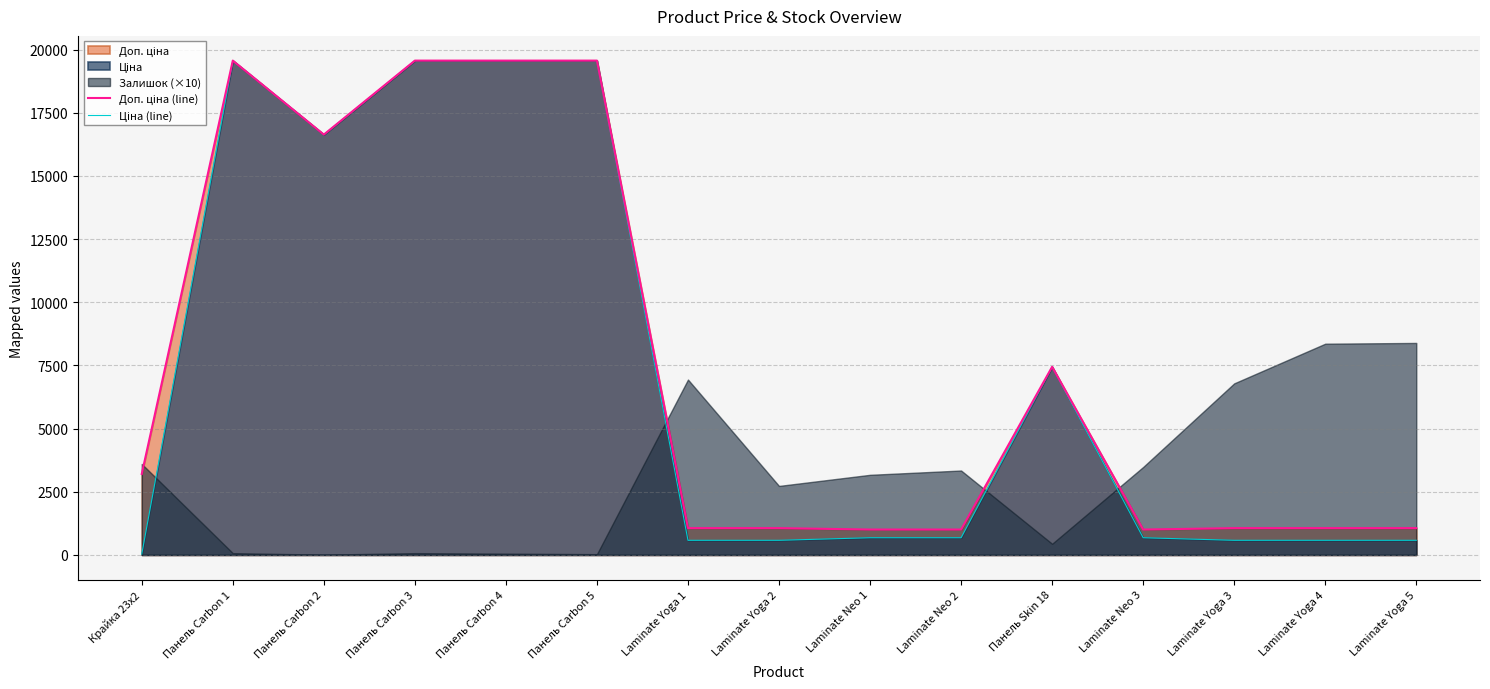

What is the spread (max minus min) of values at Laminate Yoga 5?

481.9